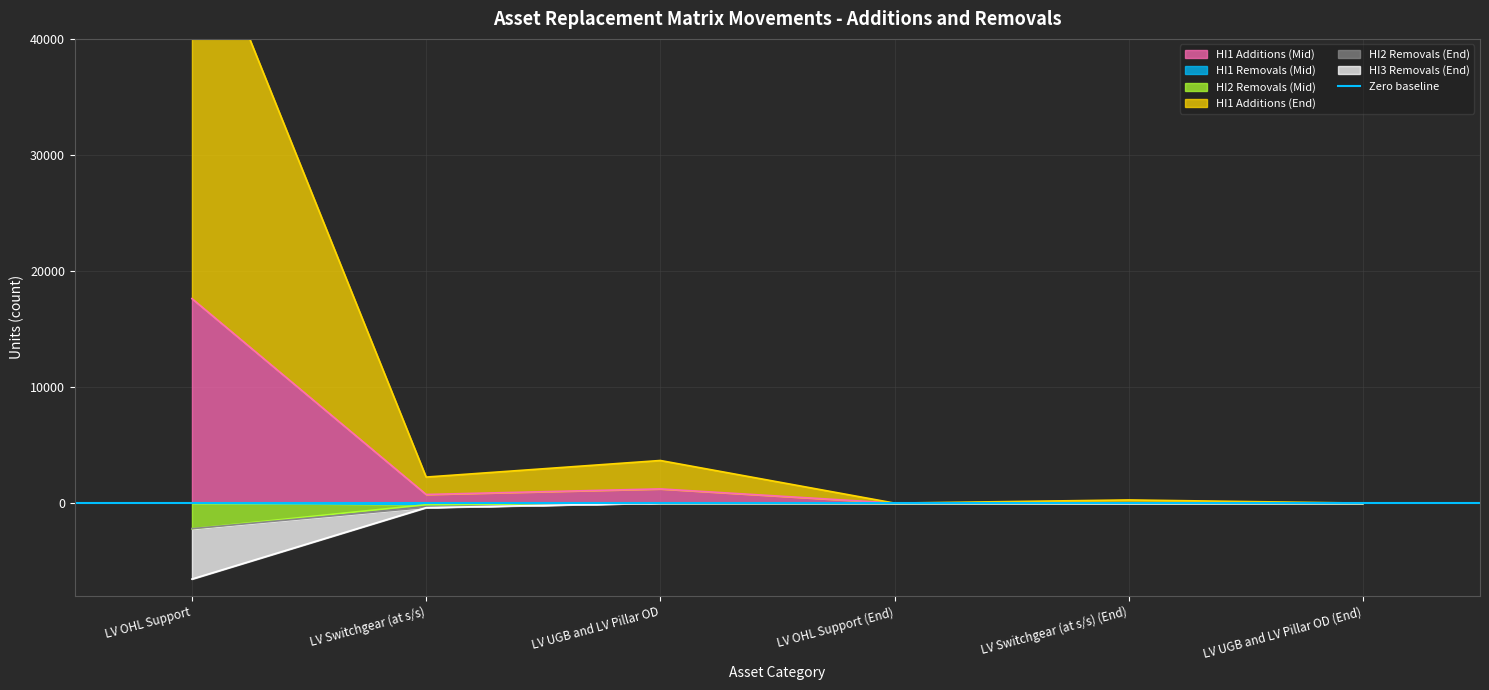

What is the difference between the highest and lowest values at LV Switchgear (at s/s) (End)?

282